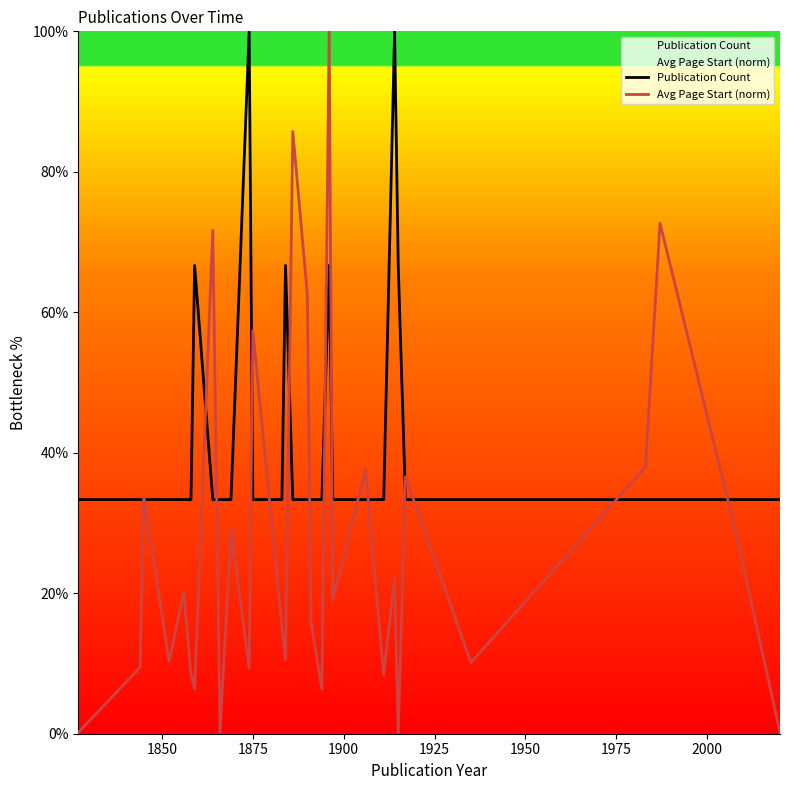

How many intersections are there between Publication Count and Avg Page Start (norm)?

16